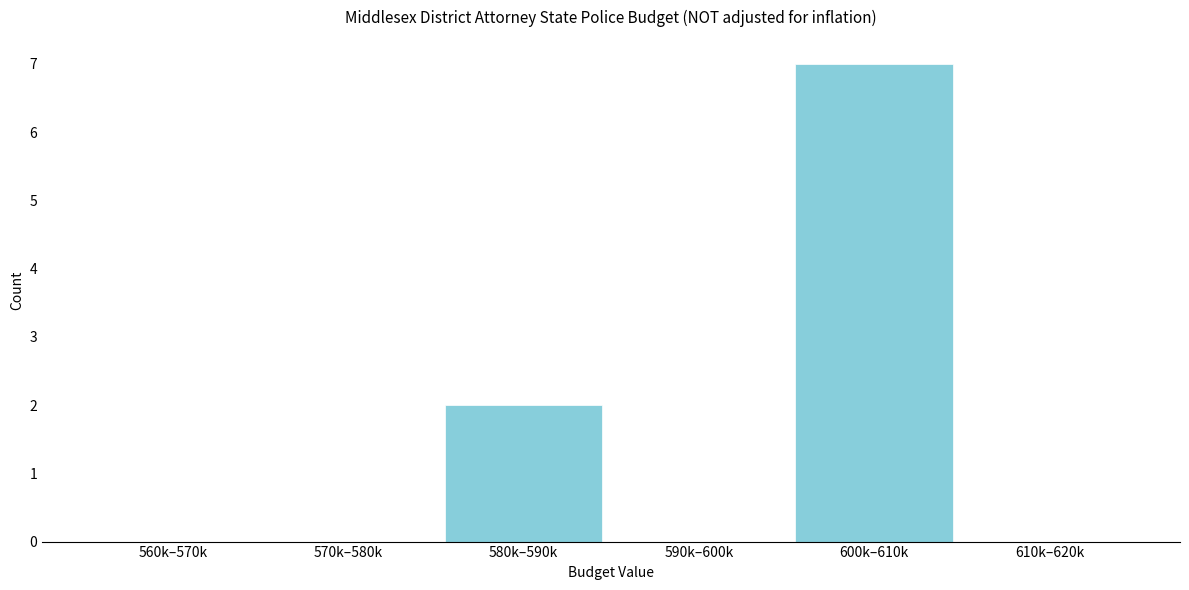

Reading left to right, transcribe all the data shown in this chart.

560k–570k=0	570k–580k=0	580k–590k=2	590k–600k=0	600k–610k=7	610k–620k=0